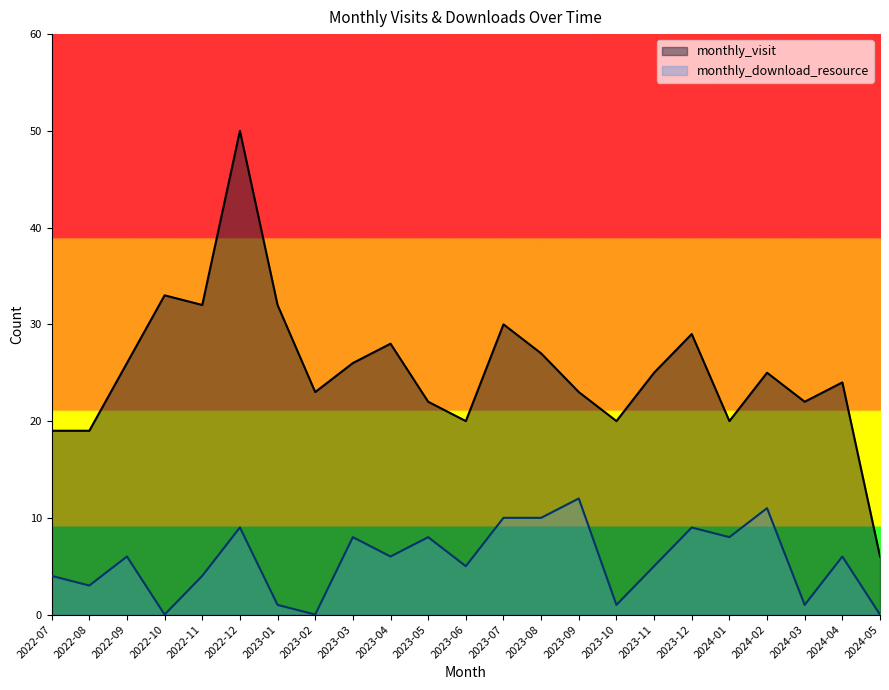

How many lines are shown in the chart?

2